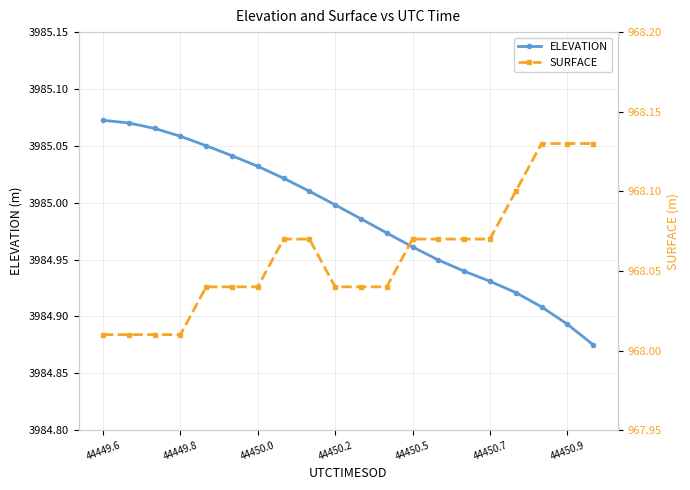

True or false: SURFACE and ELEVATION cross at least once.

False